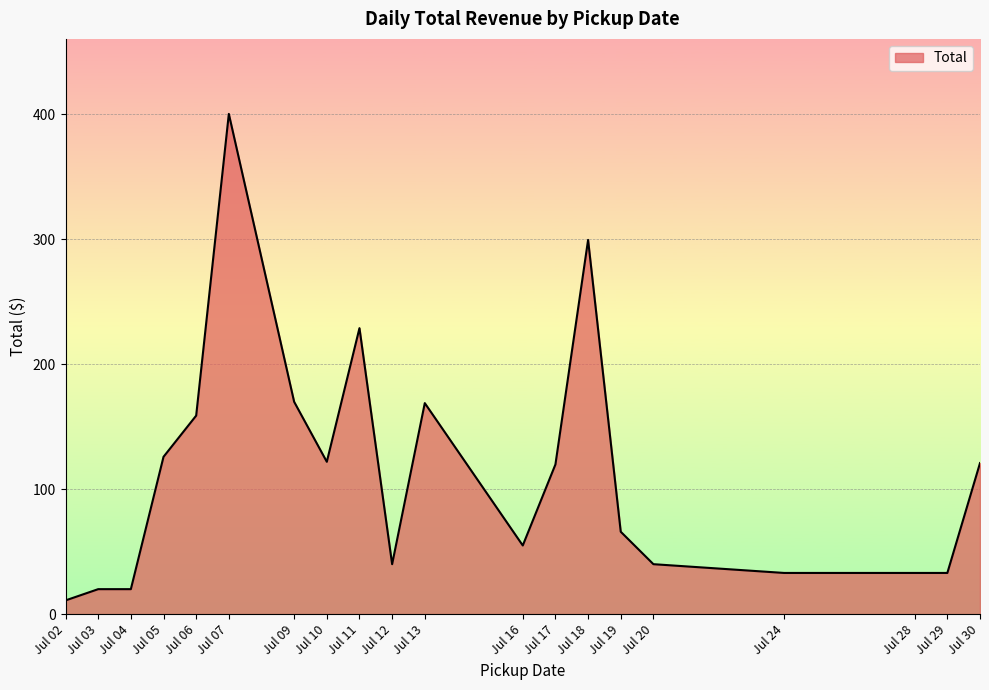

Approximately how many times larger is the value at Jul 10 compared to Jul 29?

3.7